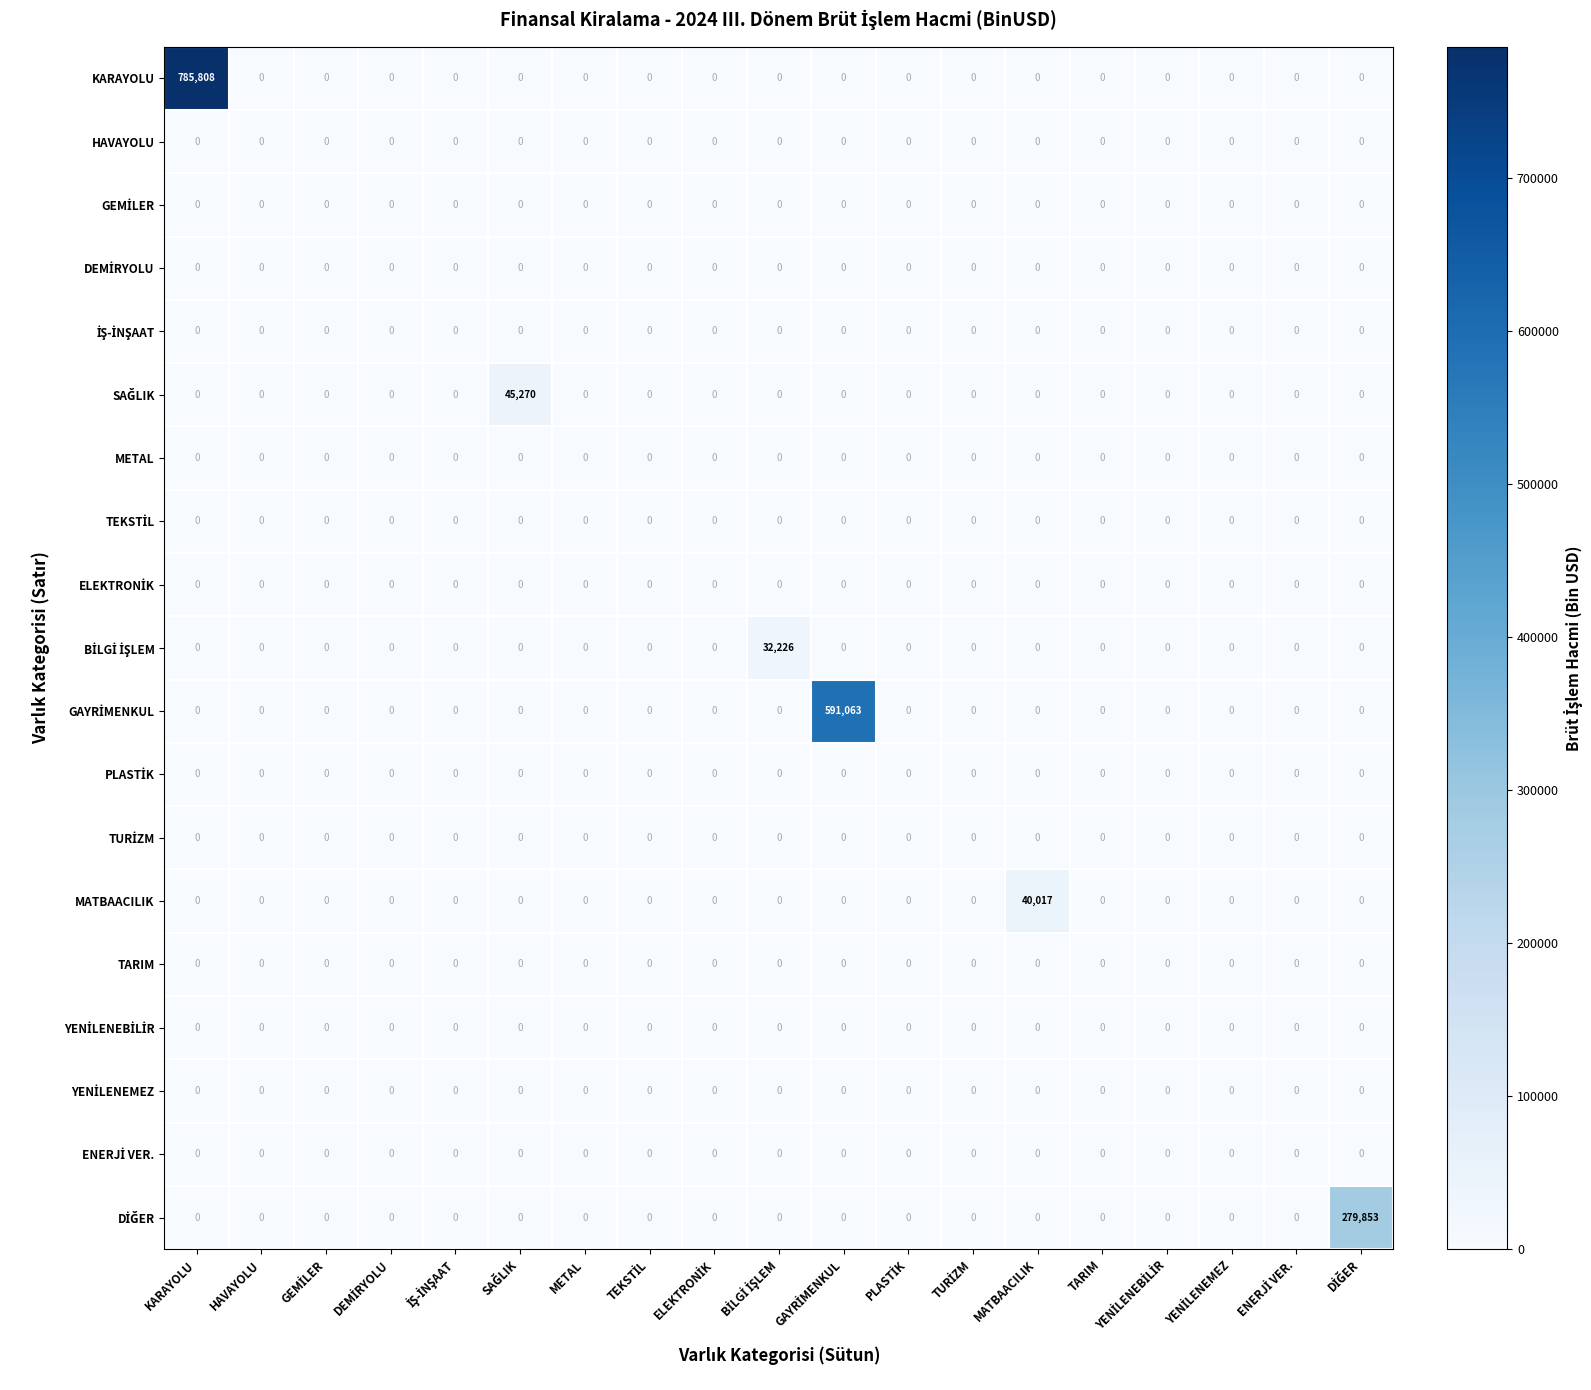

Which series has the largest total across all categories?

KARAYOLU